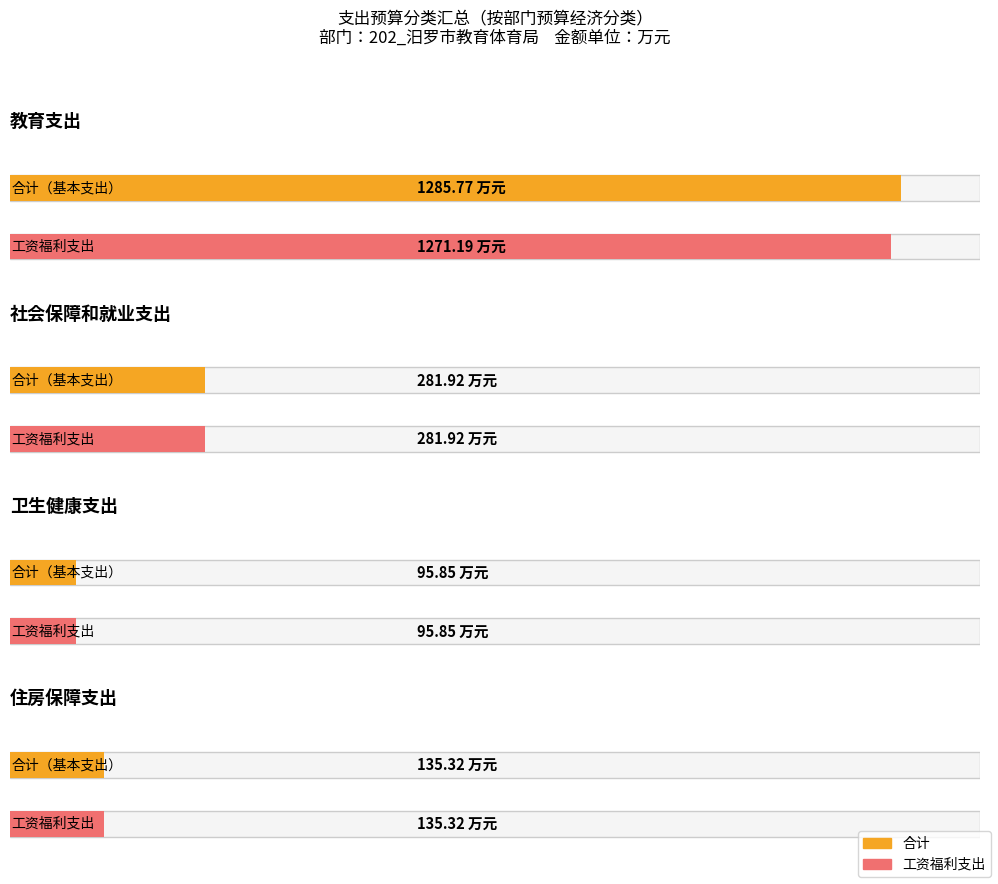

What is the maximum value shown in the chart?

1285.8